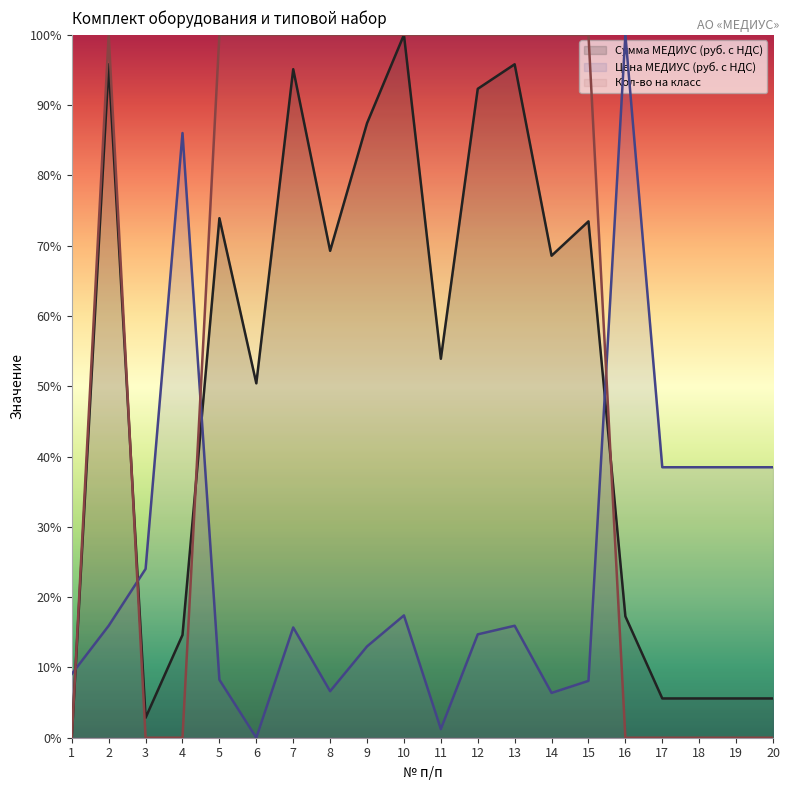

Where does the Сумма МЕДИУС (руб. с НДС) series first go above 68?

2